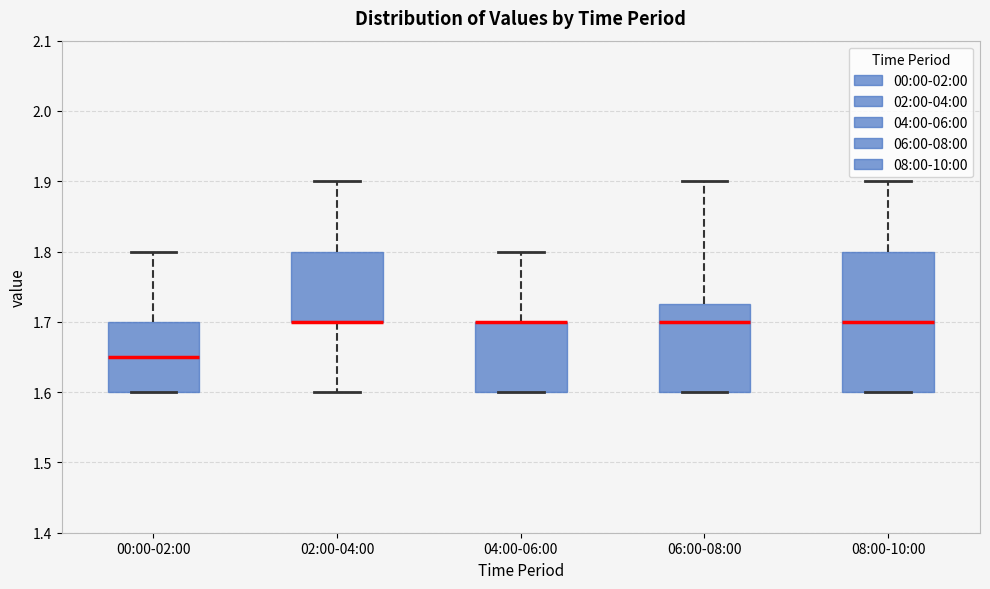

Where is the lower edge of the box for 08:00-10:00 on the y-axis? The values are not printed on the chart, so give them approximately, as read against the axis.

1.60